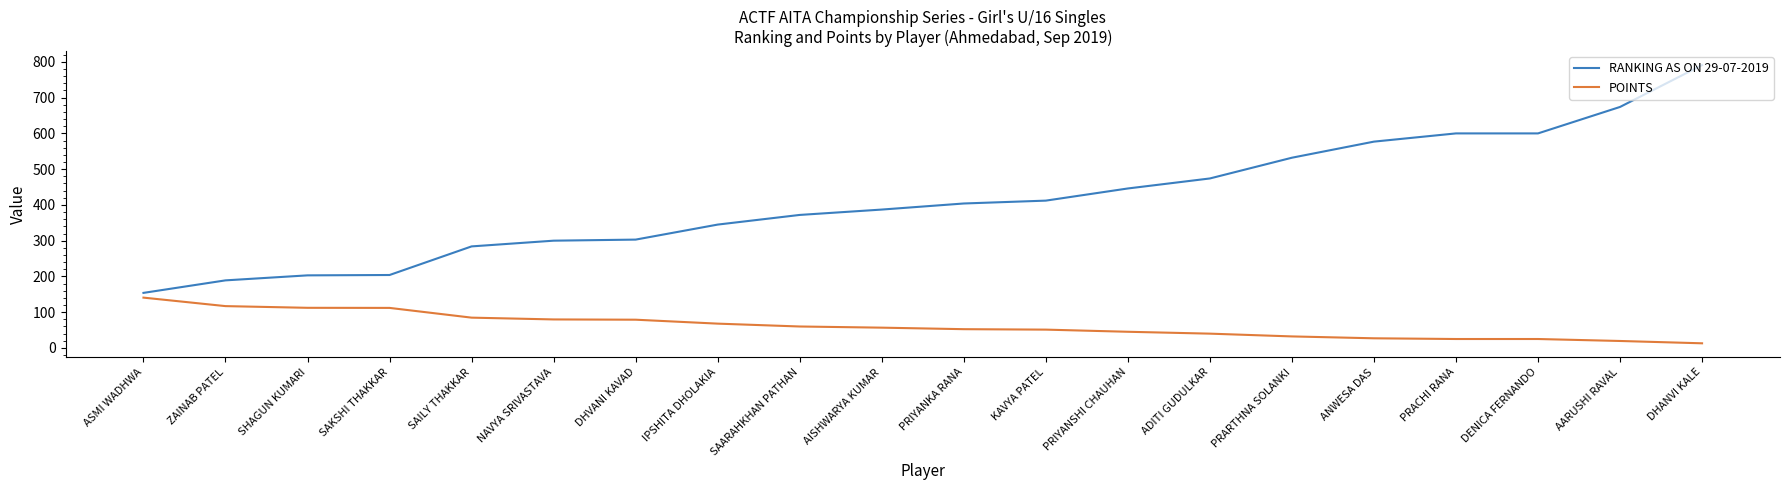

Rank the series by their maximum value, from highest to lowest.

RANKING AS ON 29-07-2019, POINTS